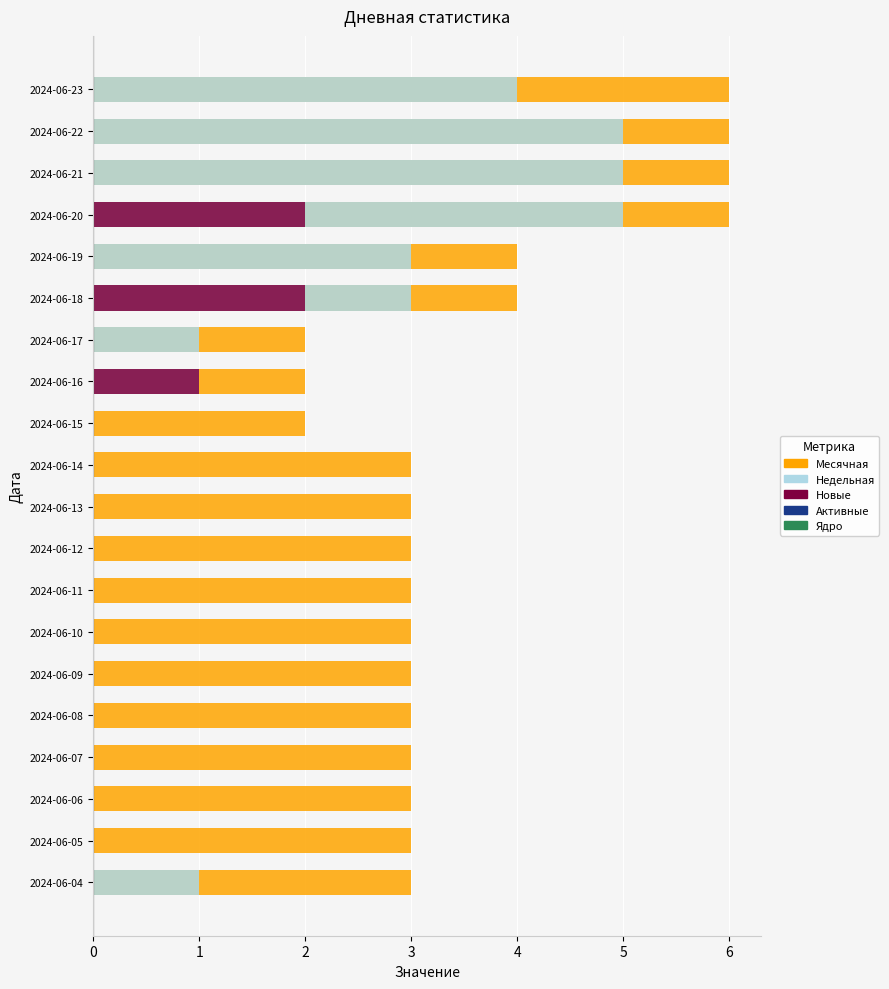

At how many categories does at least one series exceed 5?

4